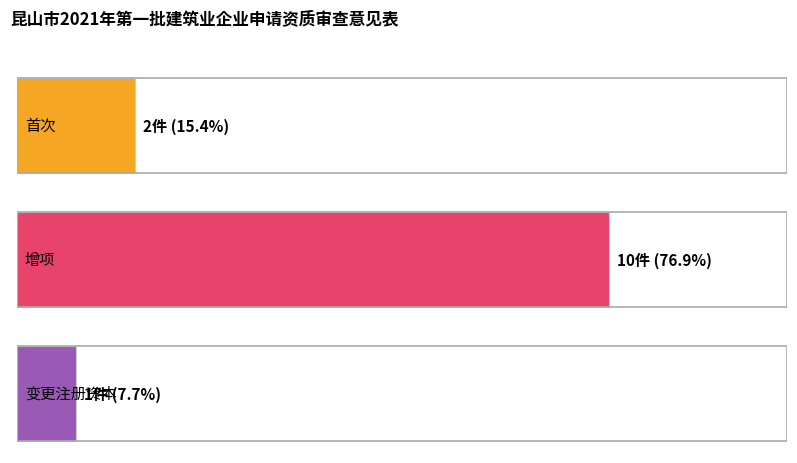

What is the smallest value displayed?

1